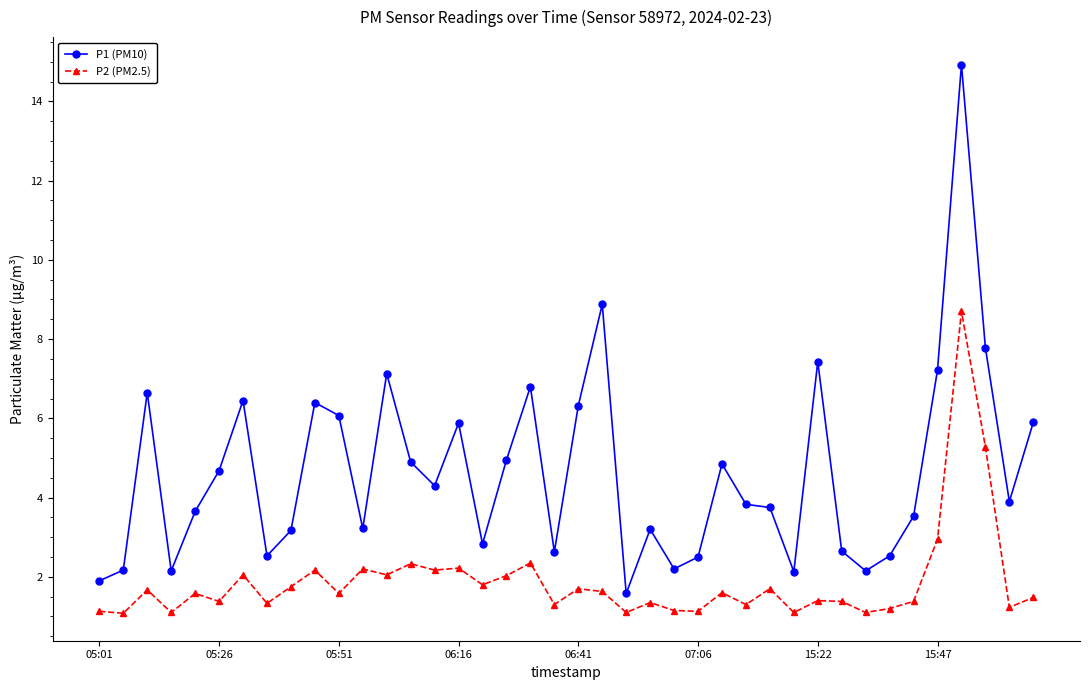

What is the difference between the second highest and second lowest values in the P2 (PM2.5) series?

4.2